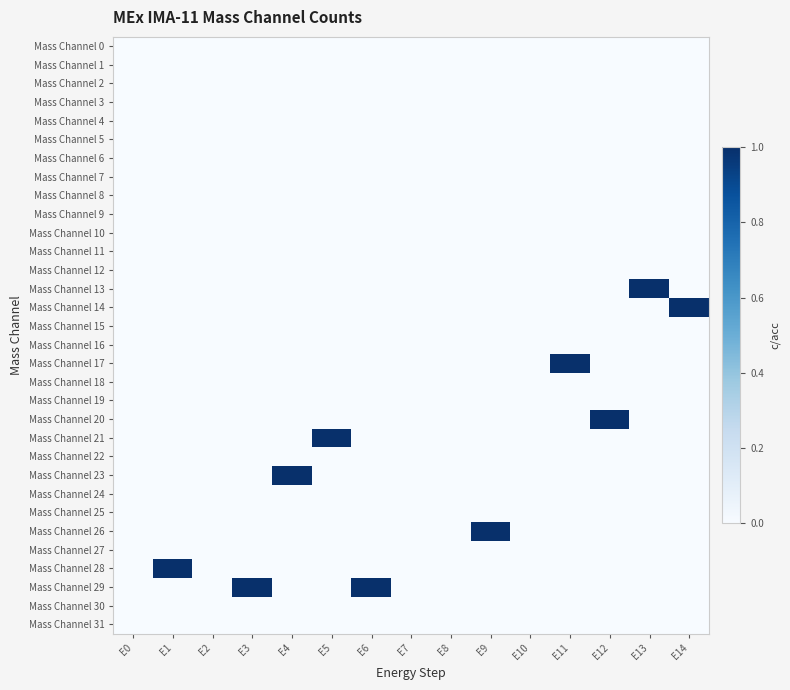

Which series changed the most between E3 and E12?

Mass Channel 20